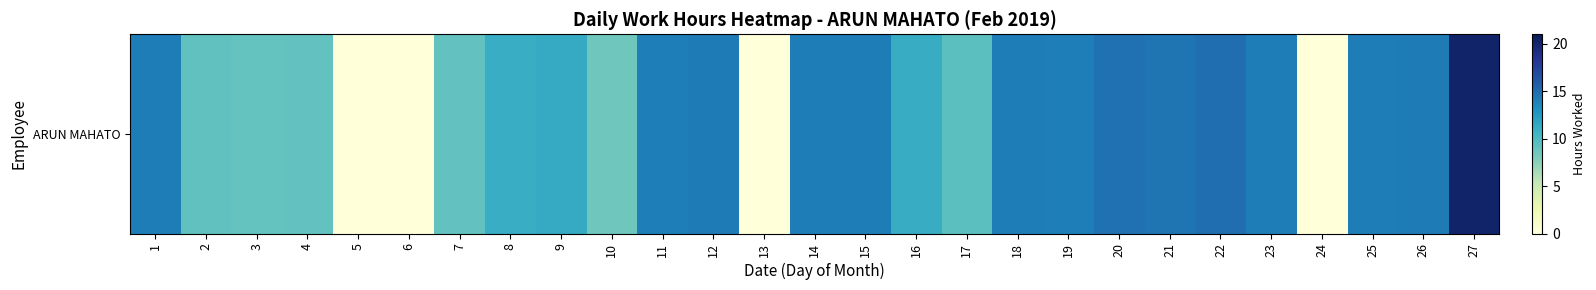

What is the difference between the values at 18 and 17?

4.8